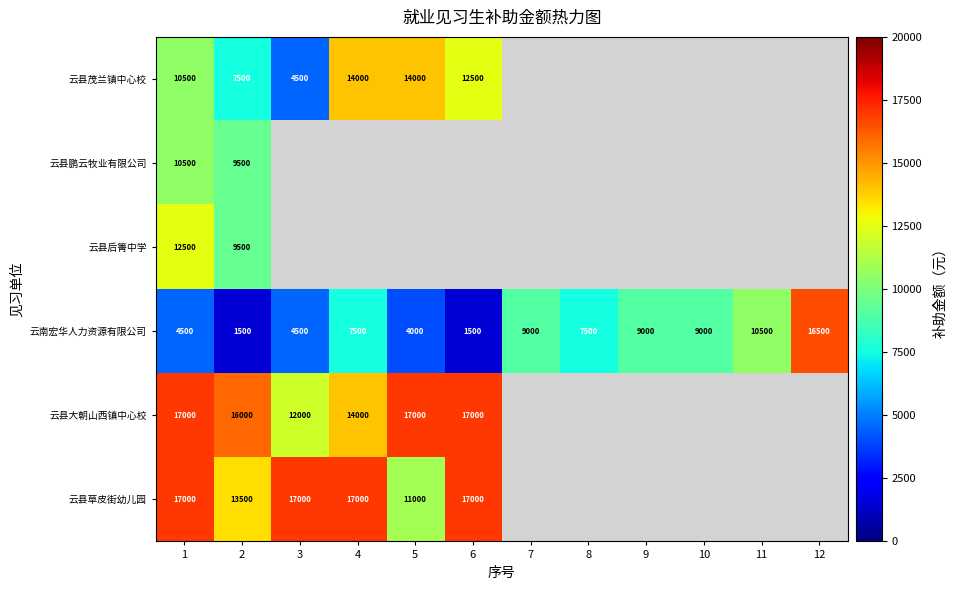

True or false: 云县鹏云牧业有限公司 has a value of 16079 at 2.

False